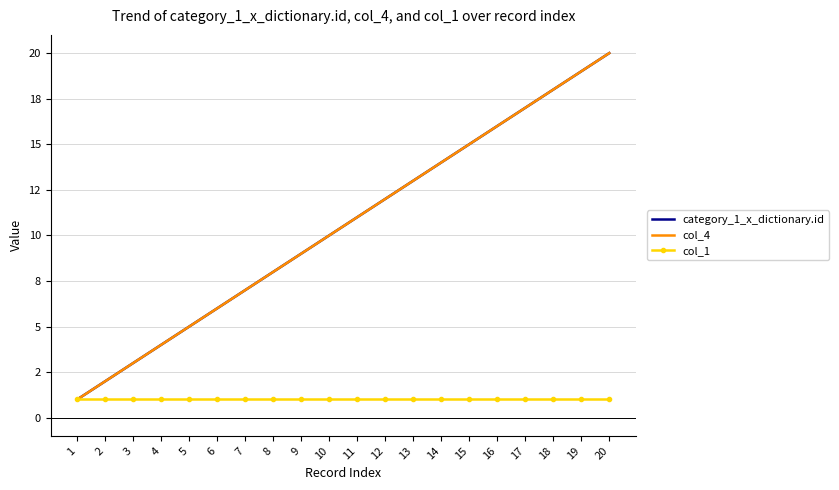

What is the sum of all col_4 values?

210